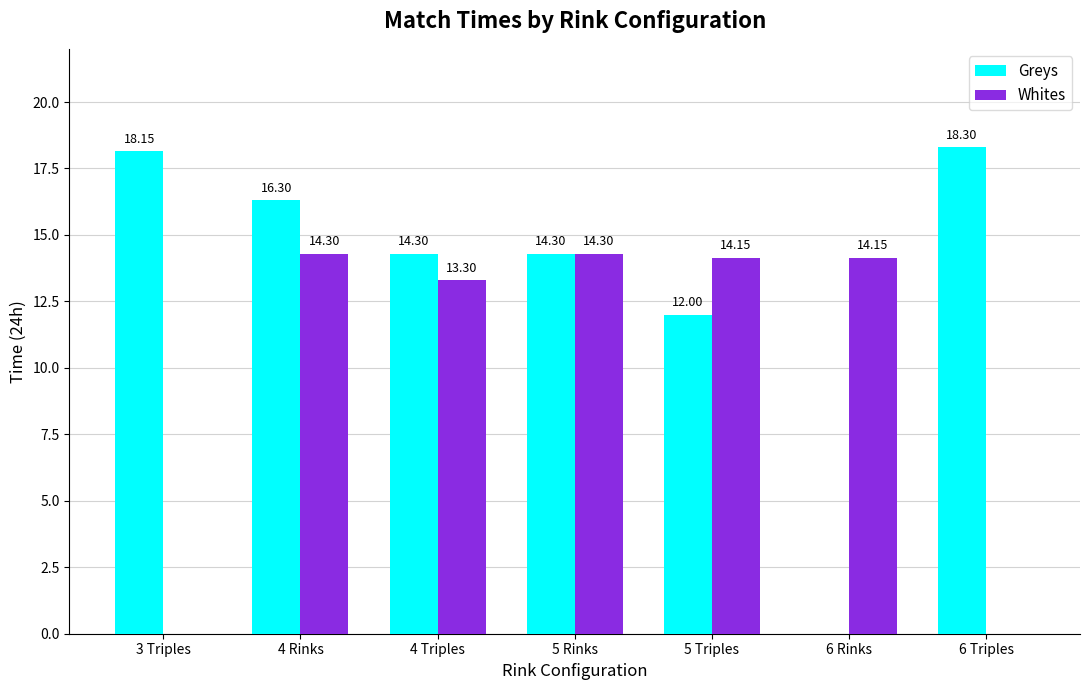

What is the sum of the Whites values at 5 Rinks and 6 Rinks?

28.5